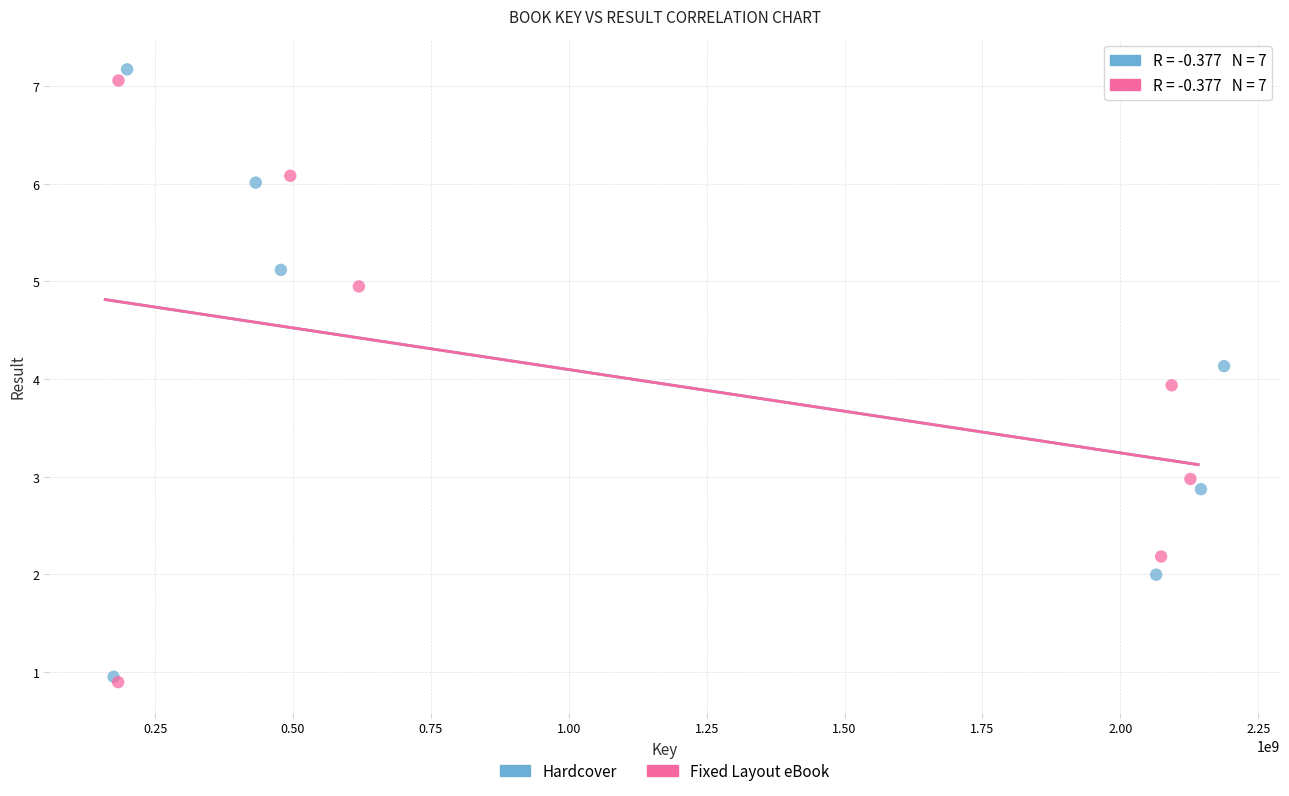

Which series has the widest spread of Y values?

Hardcover